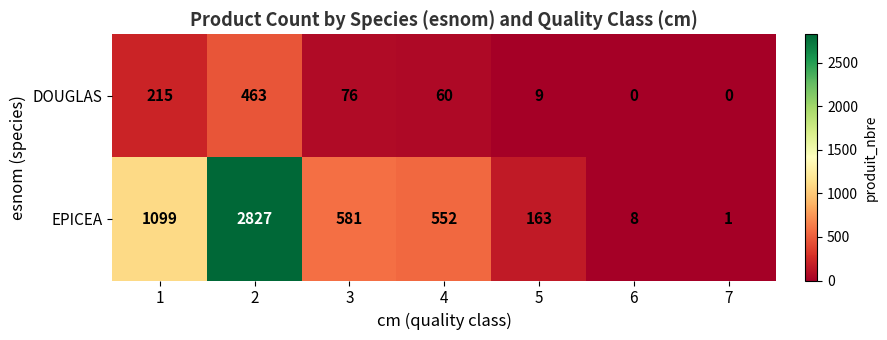

The EPICEA series shows 41 at 5. True or false?

False